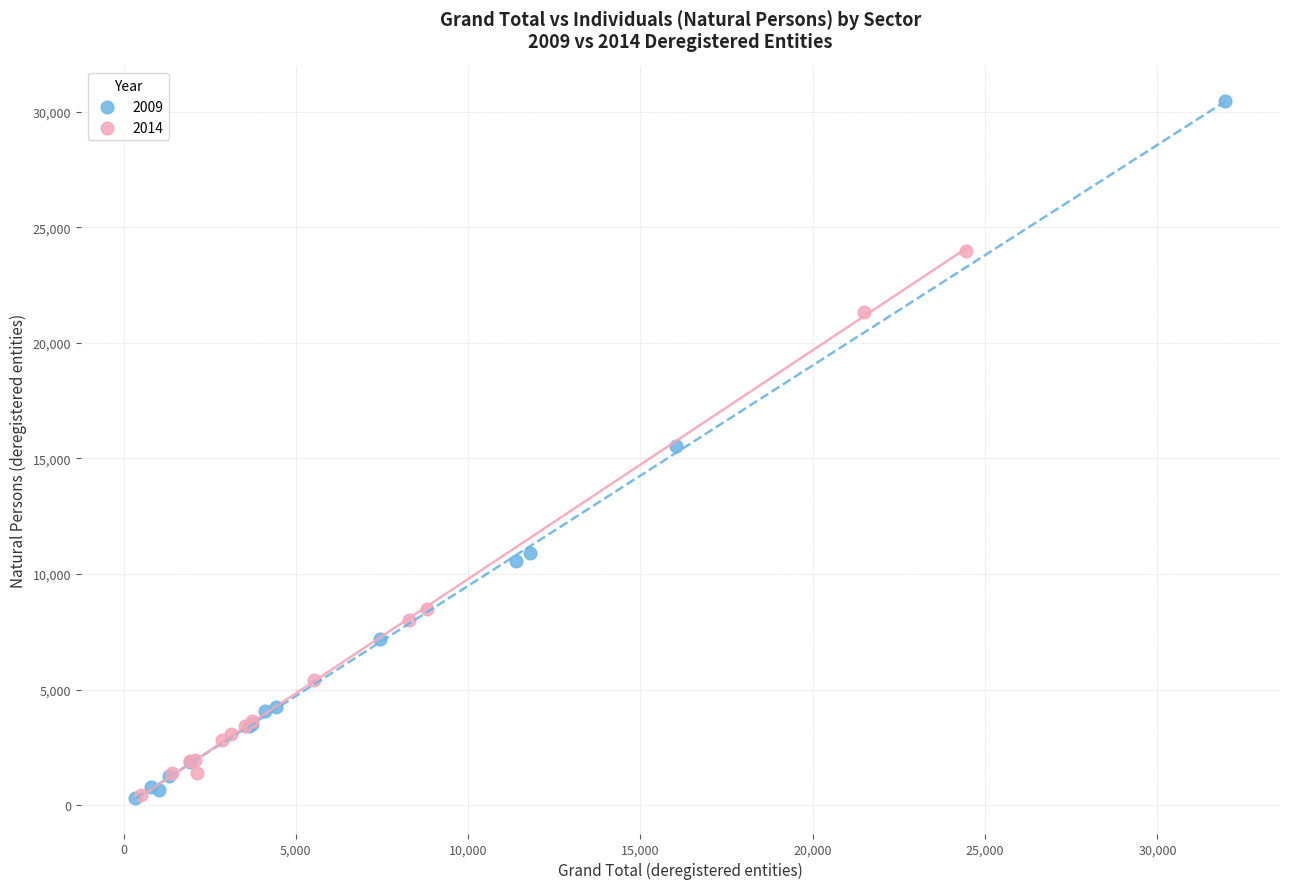

Which series contains the highest Y value?

2009